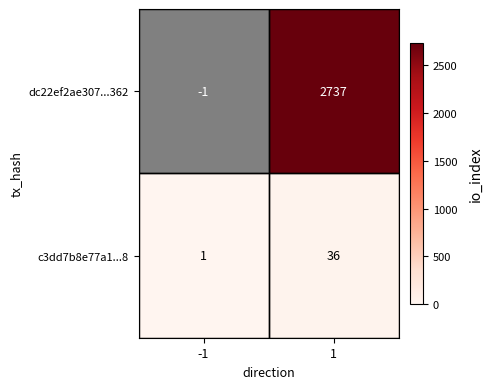

What value does the dc22ef2ae307...362 series have at 1, to the nearest 50?

2750